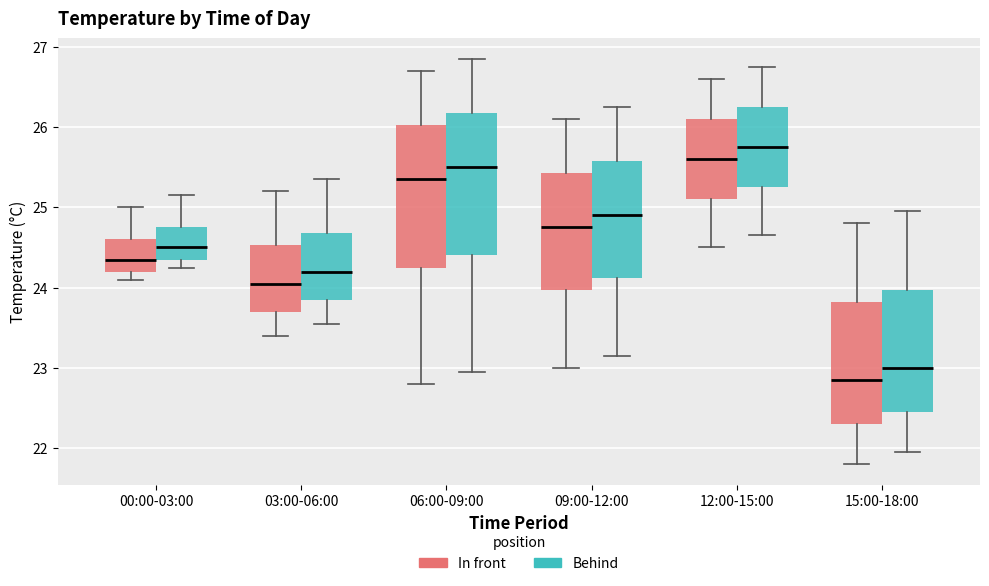

Reading left to right, transcribe this box plot: for each box, give where its median line is, the range the box spans, and where its two whiskers end, as read against the y-axis. The values are not printed on the chart, so give them approximately, as read against the axis.

00:00-03:00 (In front): median 24.4, box 24.2 to 24.6, whiskers 24.1 to 25.0
00:00-03:00 (Behind): median 24.5, box 24.4 to 24.8, whiskers 24.3 to 25.2
03:00-06:00 (In front): median 24.1, box 23.7 to 24.5, whiskers 23.4 to 25.2
03:00-06:00 (Behind): median 24.2, box 23.9 to 24.7, whiskers 23.6 to 25.4
06:00-09:00 (In front): median 25.4, box 24.3 to 26.0, whiskers 22.8 to 26.7
06:00-09:00 (Behind): median 25.5, box 24.4 to 26.2, whiskers 23.0 to 26.9
09:00-12:00 (In front): median 24.8, box 24.0 to 25.4, whiskers 23.0 to 26.1
09:00-12:00 (Behind): median 24.9, box 24.1 to 25.6, whiskers 23.2 to 26.3
12:00-15:00 (In front): median 25.6, box 25.1 to 26.1, whiskers 24.5 to 26.6
12:00-15:00 (Behind): median 25.8, box 25.3 to 26.3, whiskers 24.7 to 26.8
15:00-18:00 (In front): median 22.9, box 22.3 to 23.8, whiskers 21.8 to 24.8
15:00-18:00 (Behind): median 23.0, box 22.5 to 24.0, whiskers 22.0 to 25.0